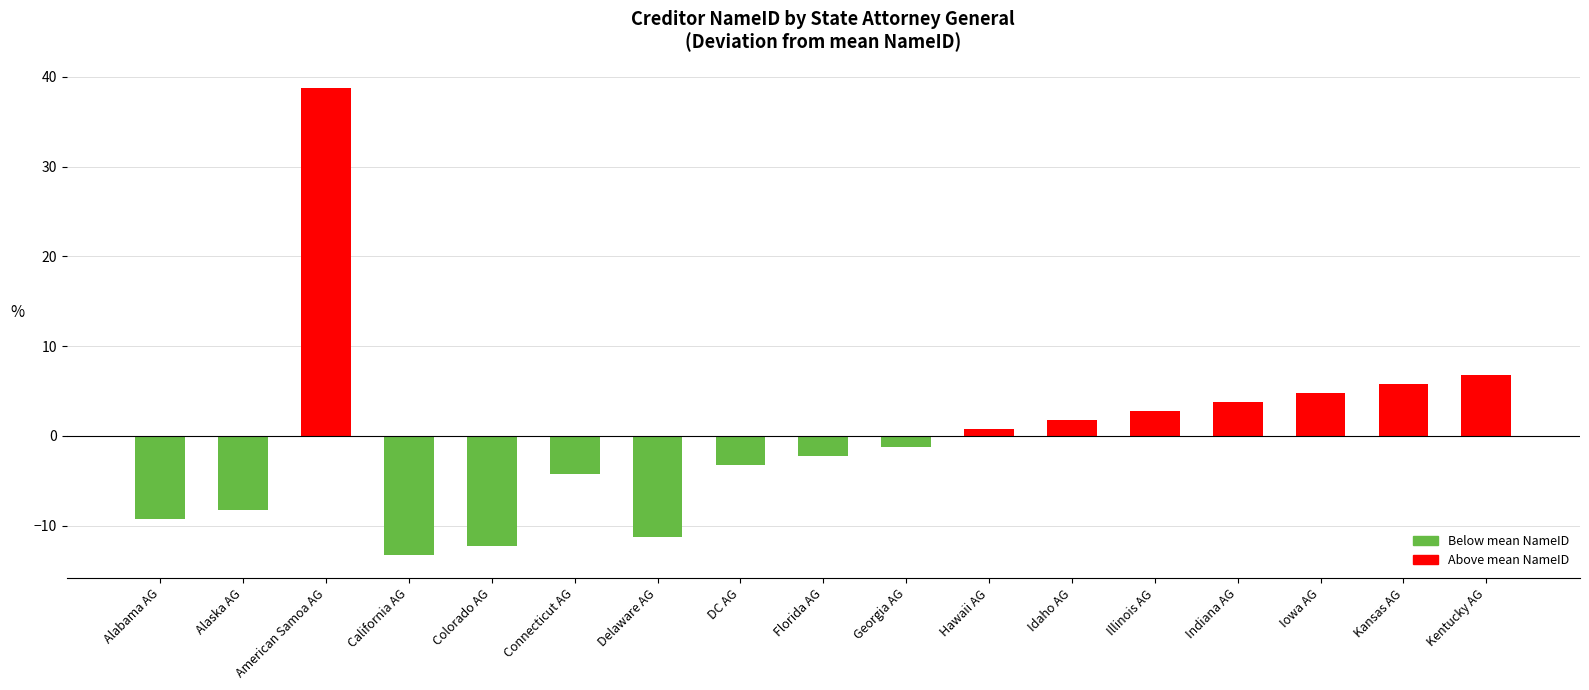

What is the greatest value displayed?

38.8